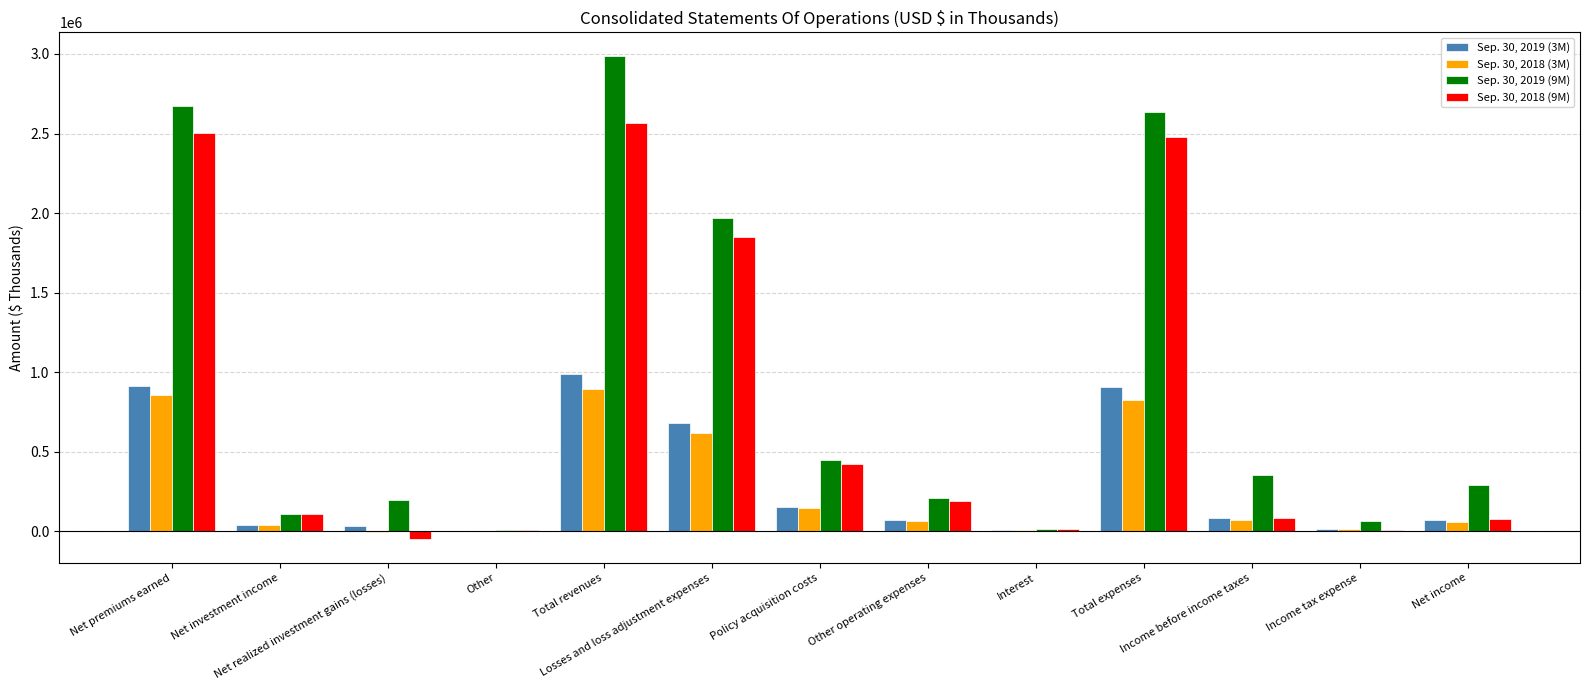

Is it true that Sep. 30, 2018 (9M) equals 76151 at Net income?

True